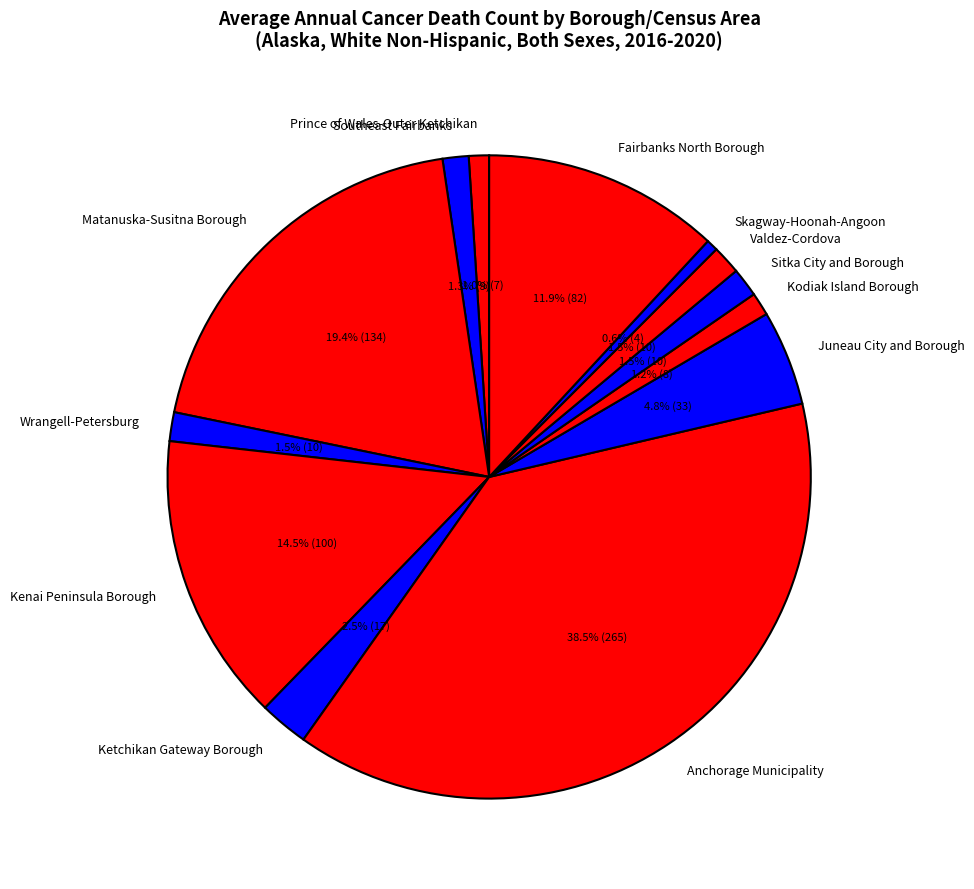

What is the largest slice in the pie chart?

Anchorage Municipality